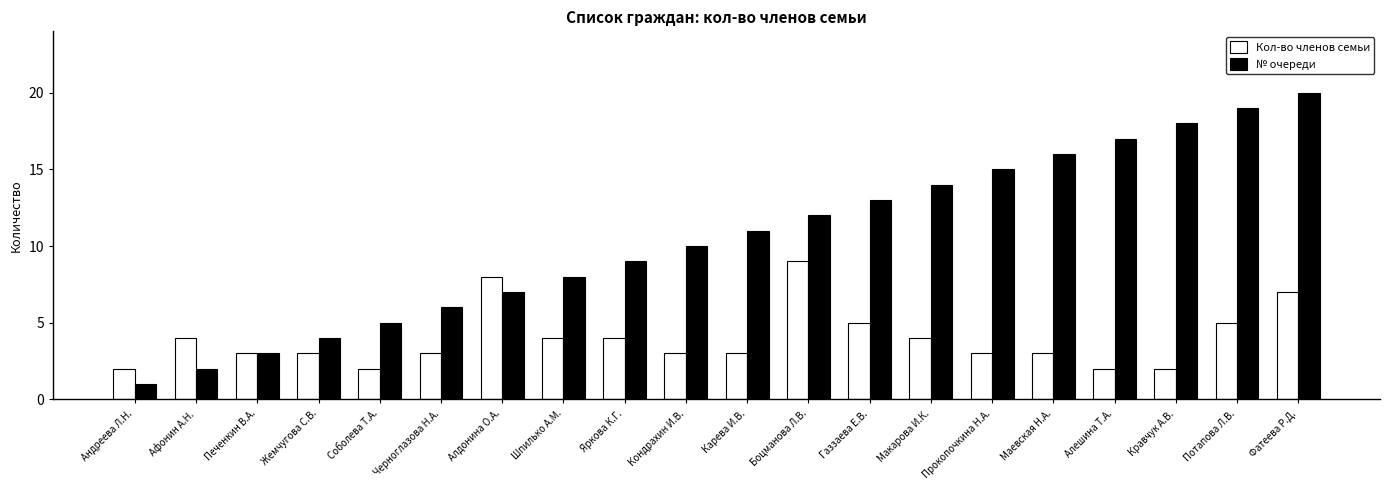

Read the Кол-во членов семьи value at Потапова Л.В..

5